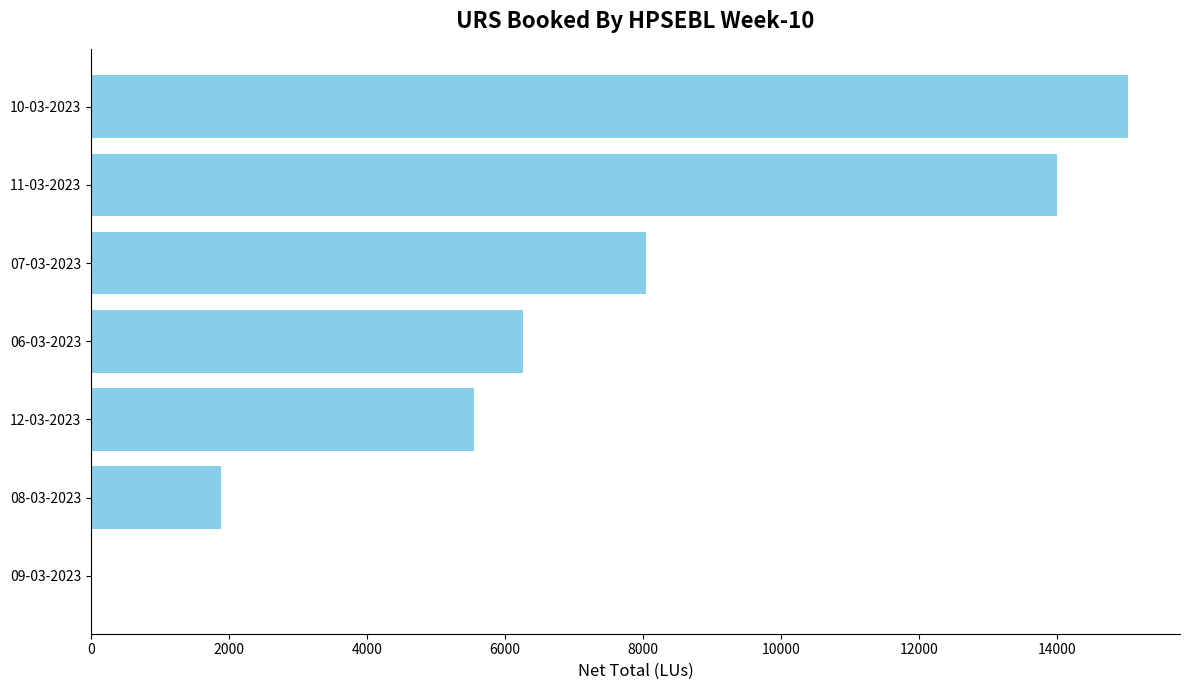

What is the change in value from 12-03-2023 to 06-03-2023?

+709.1